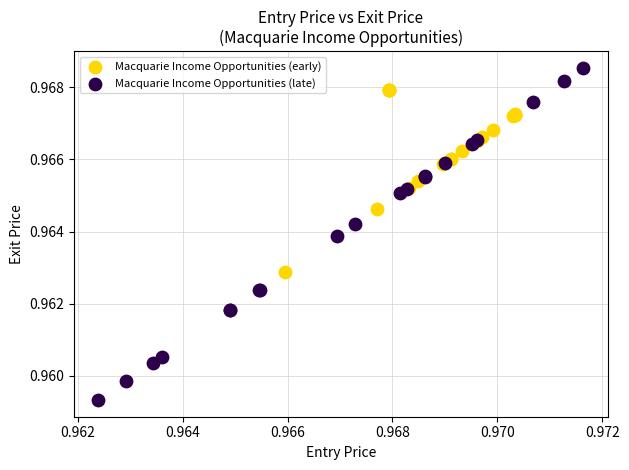

Which series reaches the maximum Y coordinate?

Macquarie Income Opportunities (late)